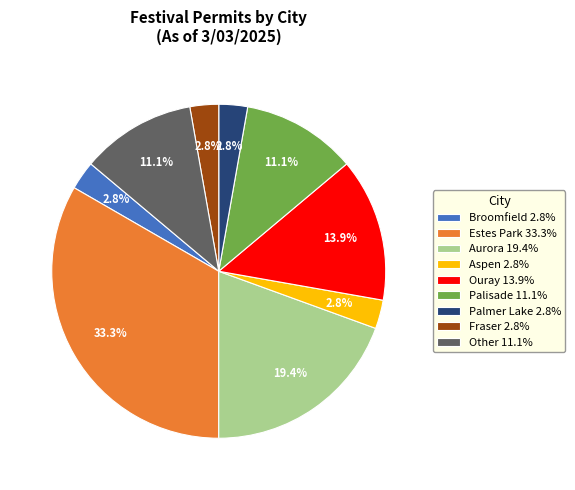

Between Ouray 13.9% and Estes Park 33.3%, which is larger?

Estes Park 33.3%